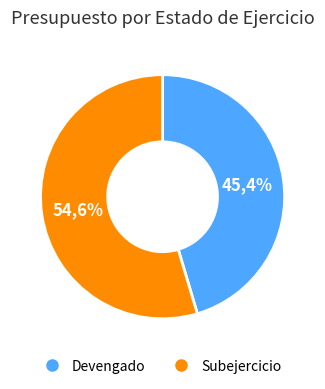

Do Subejercicio and Devengado together represent more than half of the pie?

Yes